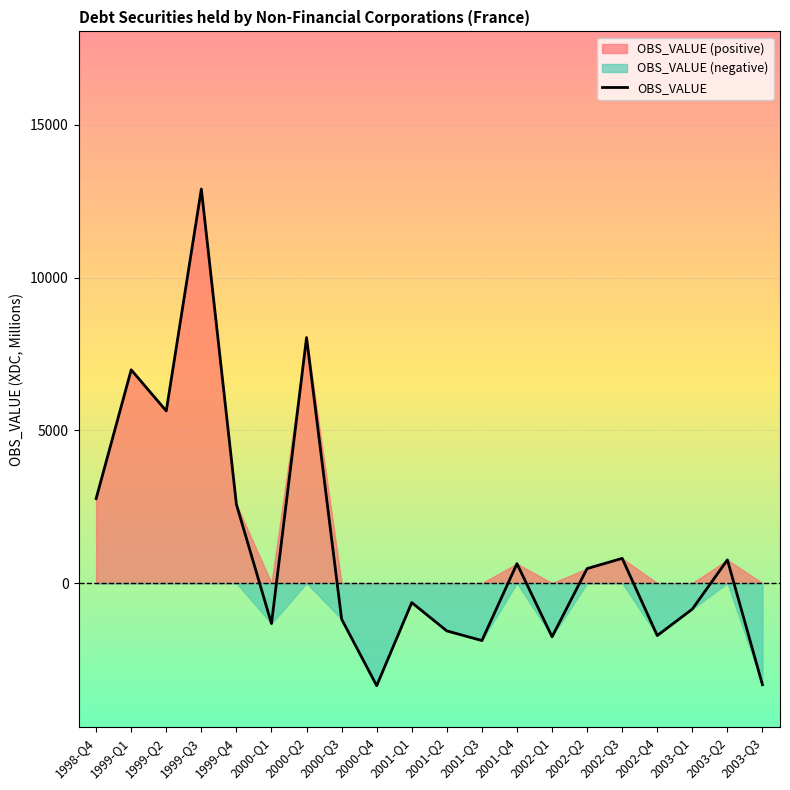

How many points are lower than both their immediate neighbors (excluding endpoints)?

6